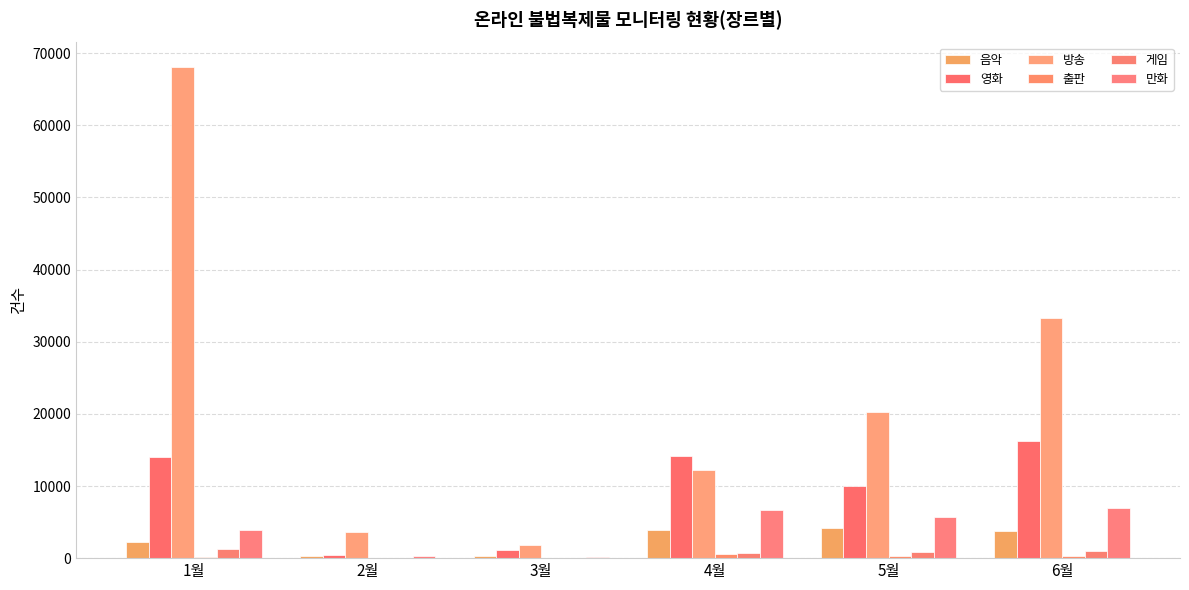

Reading right to left, what are all the values shown in this chart?

음악: 6월=3813	5월=4154	4월=3931	3월=332	2월=250	1월=2174
영화: 6월=16285	5월=9946	4월=14133	3월=1159	2월=479	1월=14039
방송: 6월=33353	5월=20305	4월=12165	3월=1754	2월=3582	1월=68083
출판: 6월=267	5월=237	4월=581	3월=7	2월=0	1월=132
게임: 6월=928	5월=893	4월=741	3월=16	2월=0	1월=1216
만화: 6월=6930	5월=5653	4월=6631	3월=195	2월=279	1월=3853